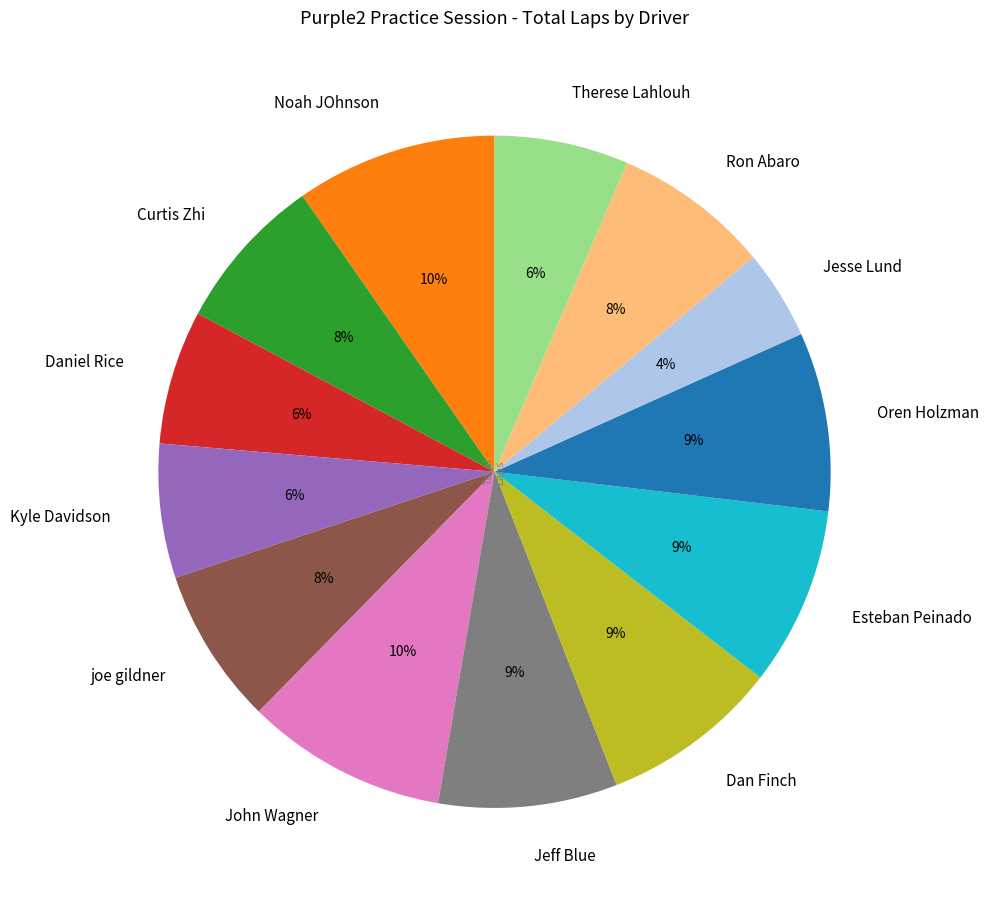

What is the ratio of the value at Ron Abaro to the value at Dan Finch?

0.9